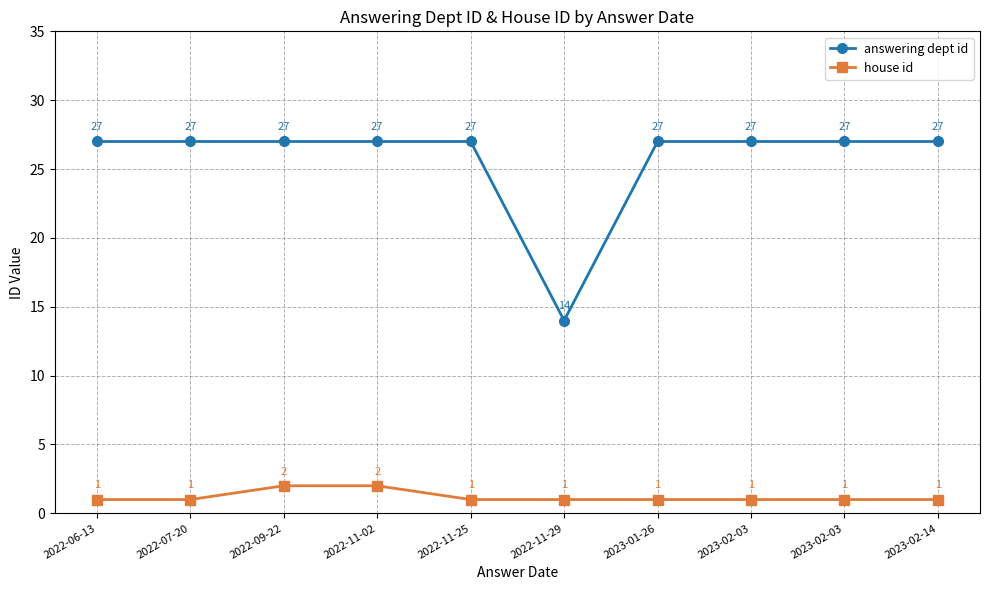

How many lines are shown in the chart?

2